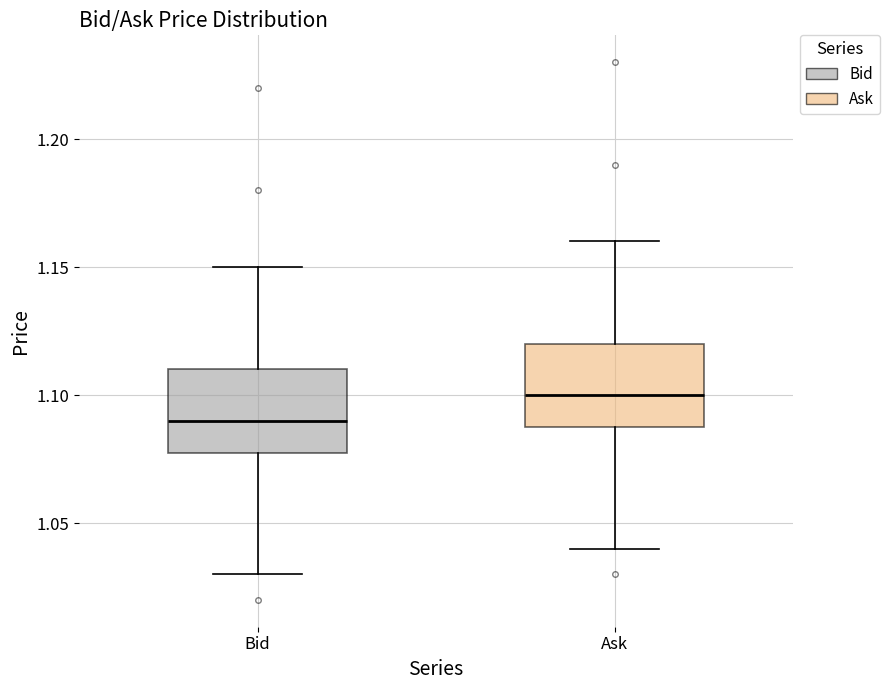

Which box has the highest median line?

Ask